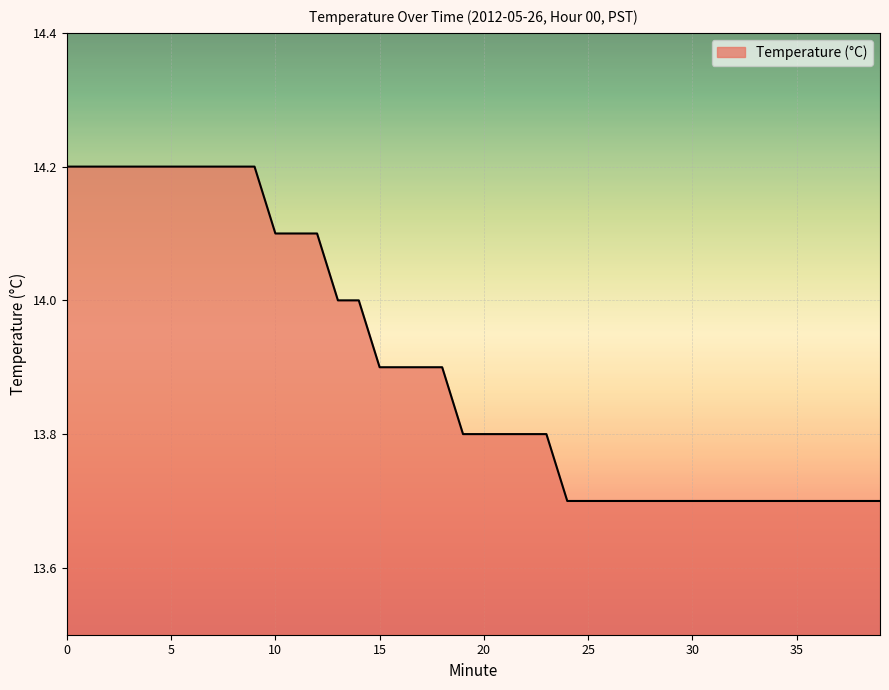

What is the smallest value displayed?

13.7